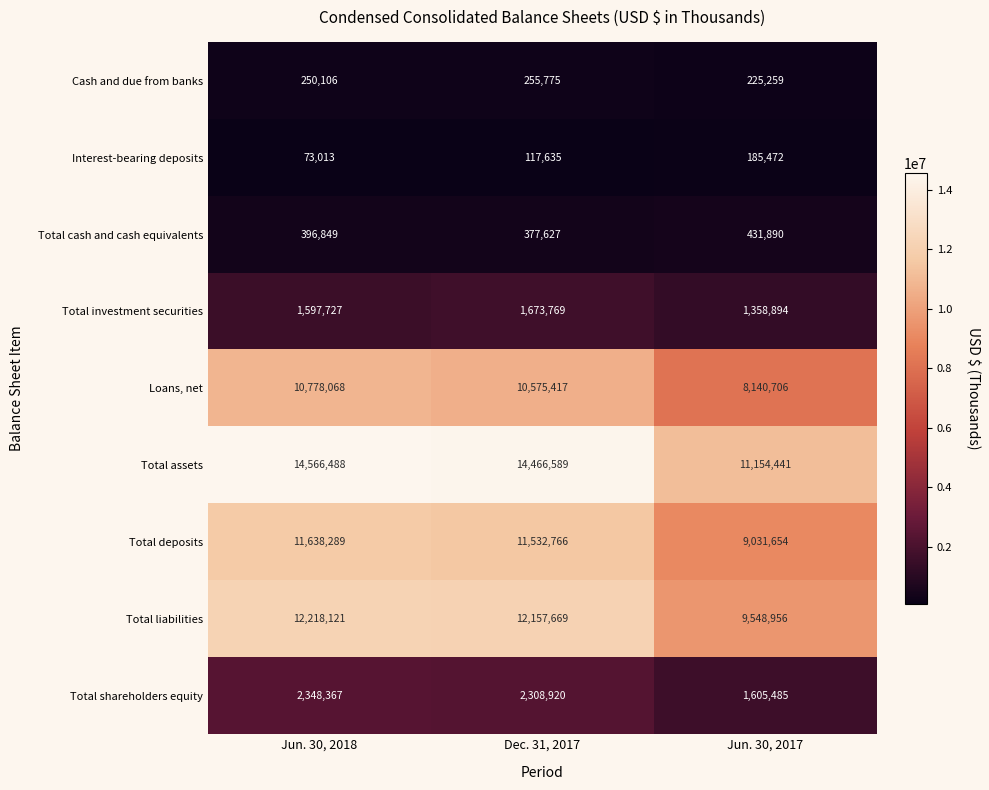

Count the number of categories in the chart.

3